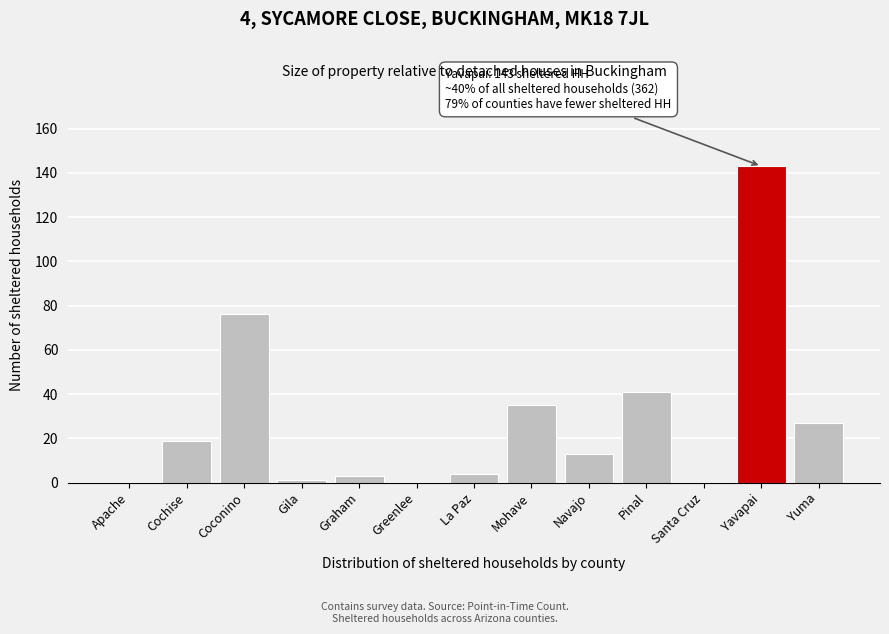

Reading left to right, what are all the values shown in this chart?

Apache=0	Cochise=19	Coconino=76	Gila=1	Graham=3	Greenlee=0	La Paz=4	Mohave=35	Navajo=13	Pinal=41	Santa Cruz=0	Yavapai=143	Yuma=27